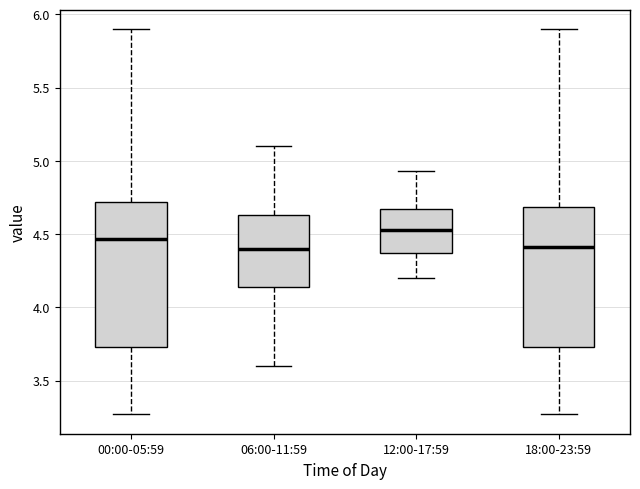

Where does the upper whisker of the box for 06:00-11:59 end on the y-axis? The values are not printed on the chart, so give them approximately, as read against the axis.

5.10